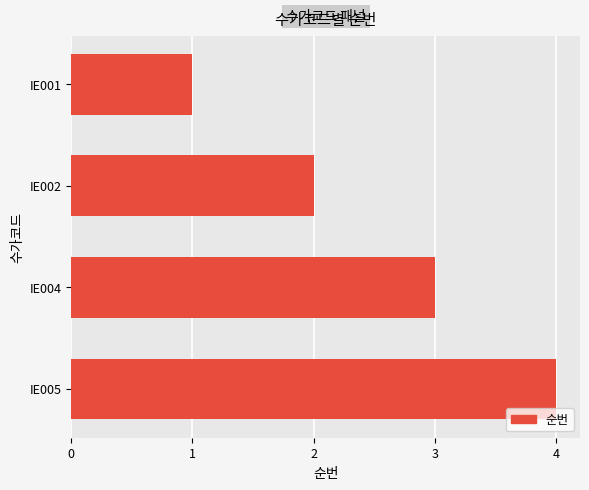

What is the greatest value displayed?

4